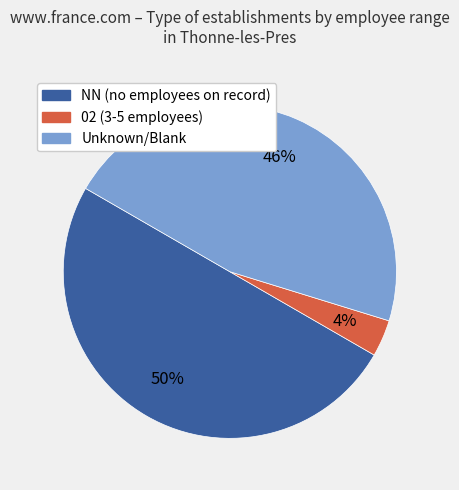

To the nearest percent, what is the average slice percentage?

33%